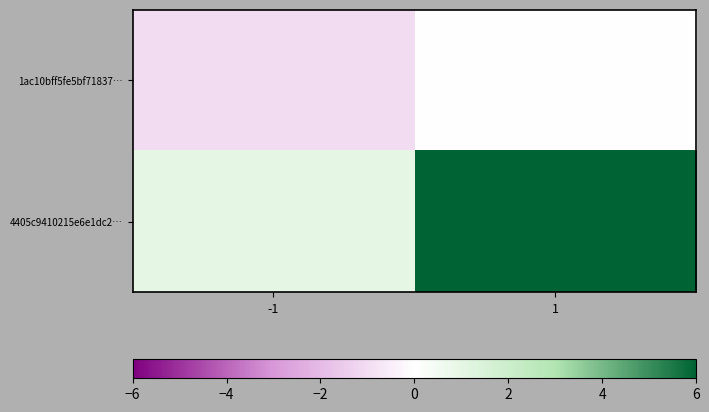

Reading left to right, extract all data points from this chart.

1ac10bff5fe5bf71837…: -1=-1	1=0
4405c9410215e6e1dc2…: -1=1	1=9